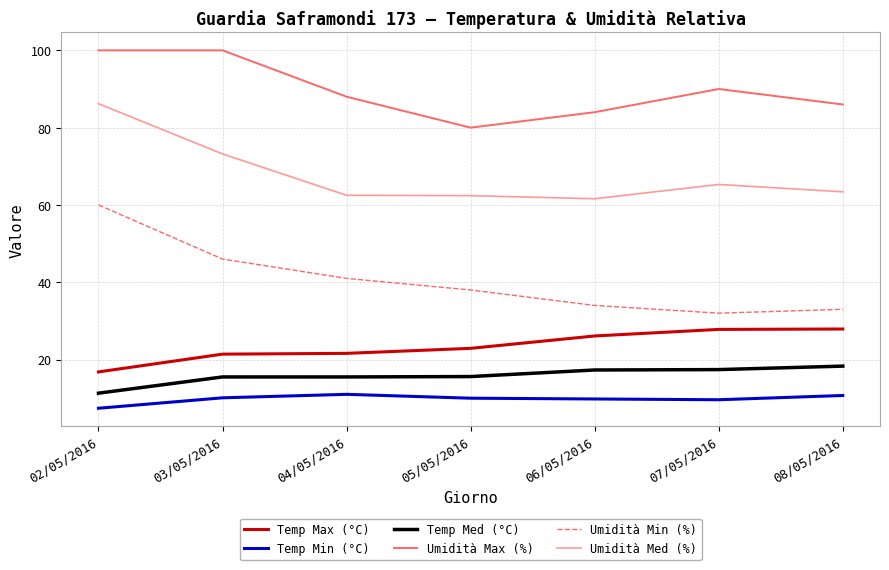

Which series changed the most between 02/05/2016 and 07/05/2016?

Umidità Min (%)